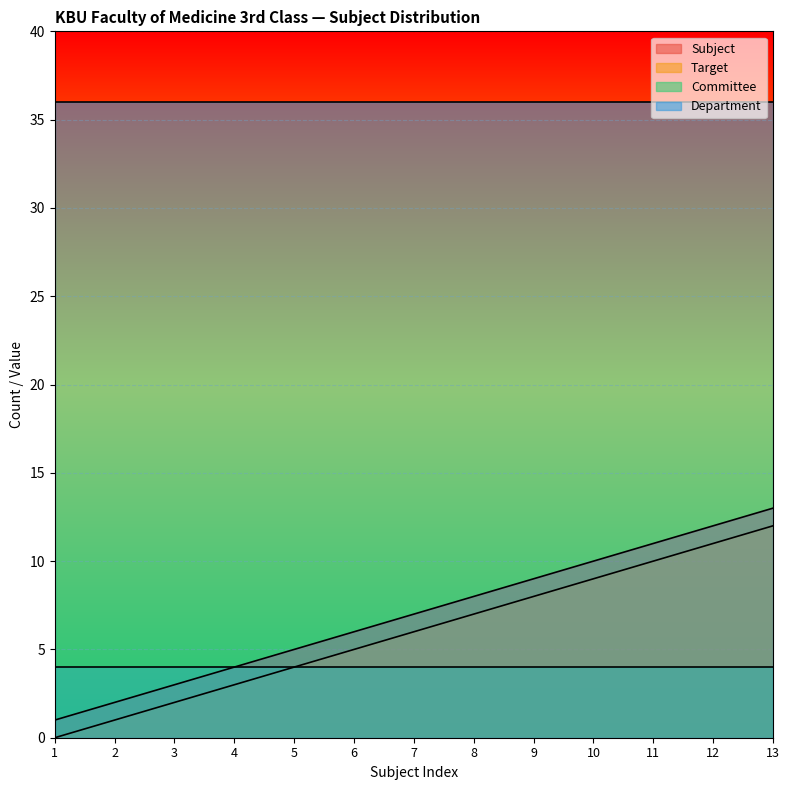

At 12, list the series in order from smallest to largest.

Committee, Target, Subject, Department